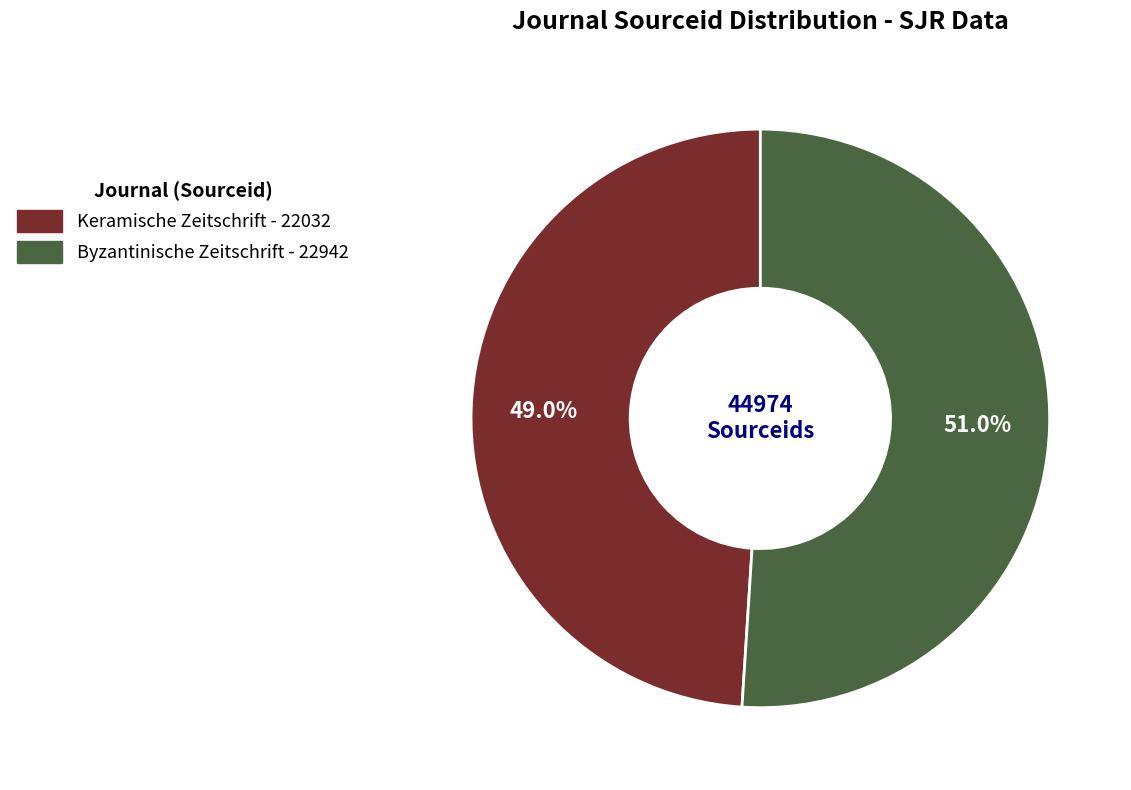

Is it true that Keramische Zeitschrift is 62% of the pie?

False